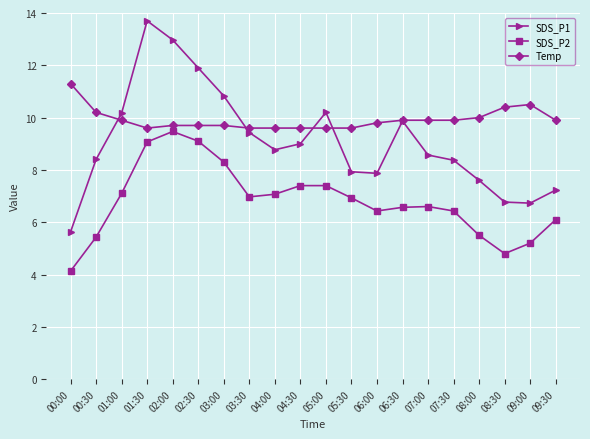

Which series has the largest range (max minus min)?

SDS_P1